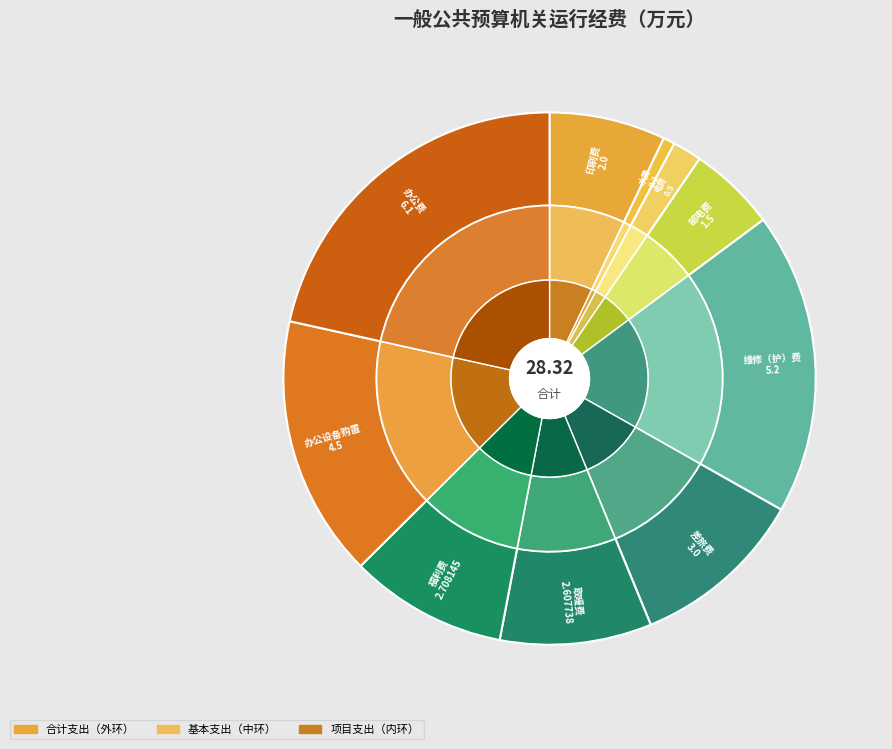

Does any single category account for the majority?

No